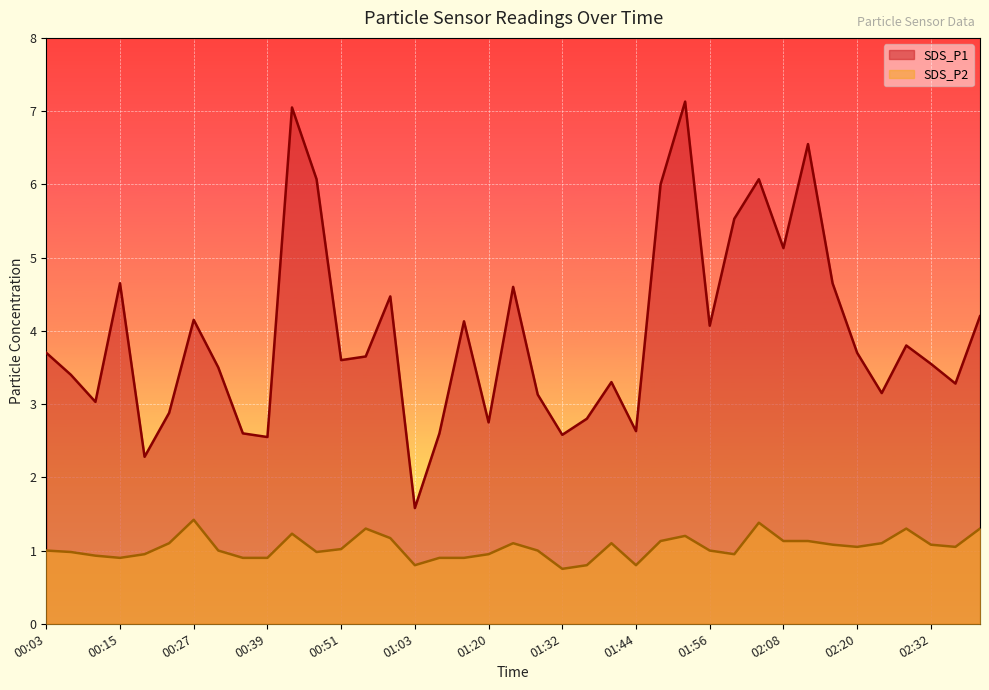

True or false: SDS_P1 and SDS_P2 intersect in this chart.

False